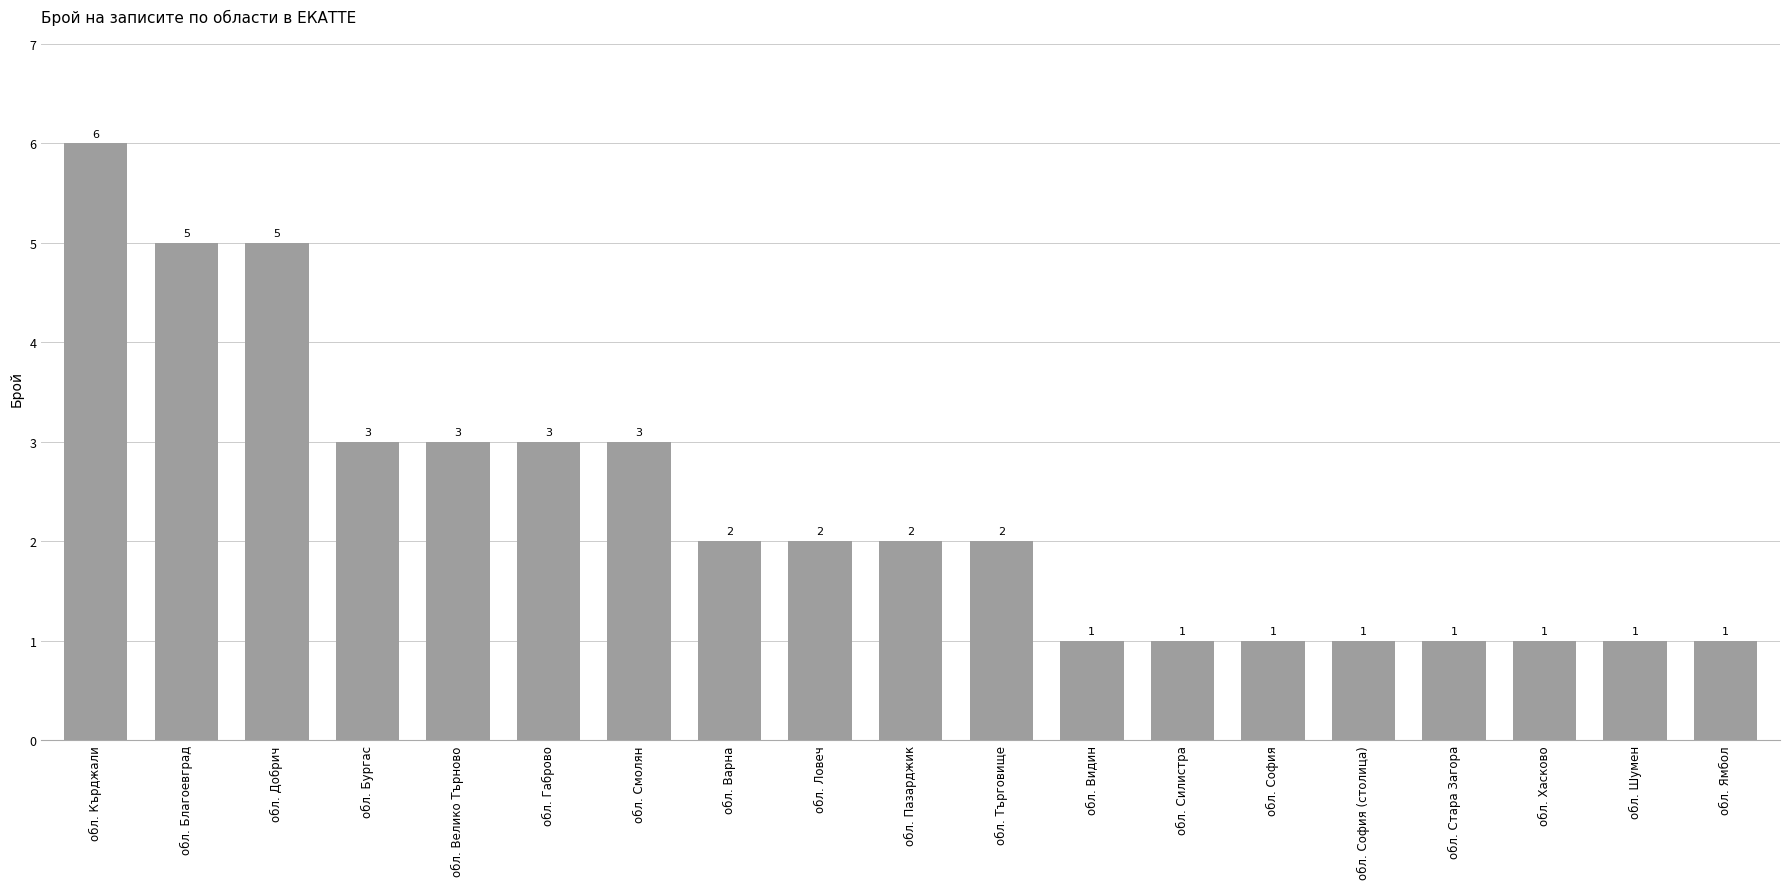

The chart shows a value of 3 at обл. Бургас. True or false?

True